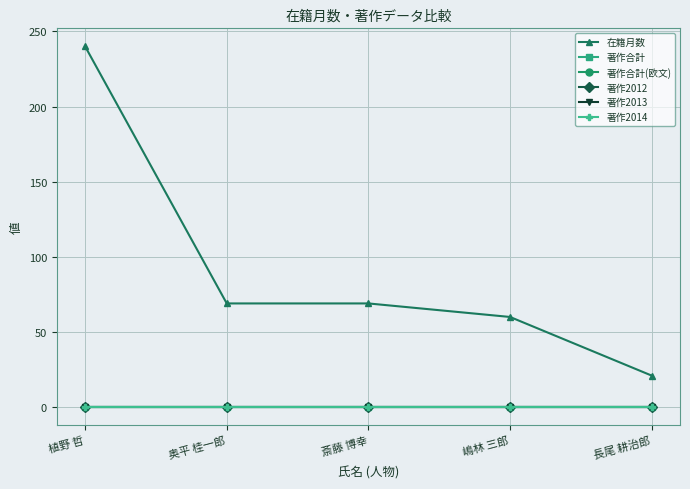

True or false: 著作合計 has a value of 0 at 斎藤 博幸.

True